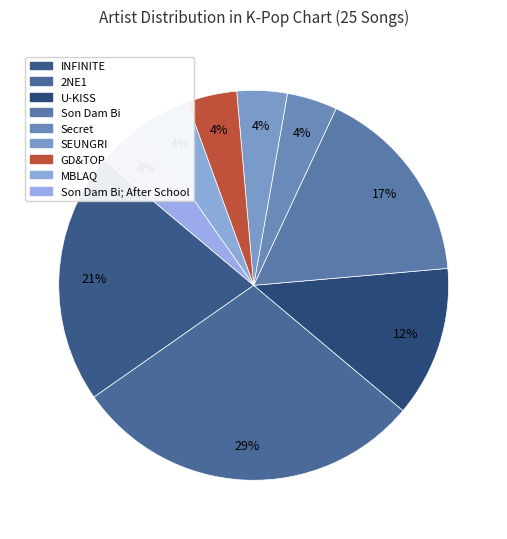

To the nearest percent, what percentage of the pie is INFINITE?

21%